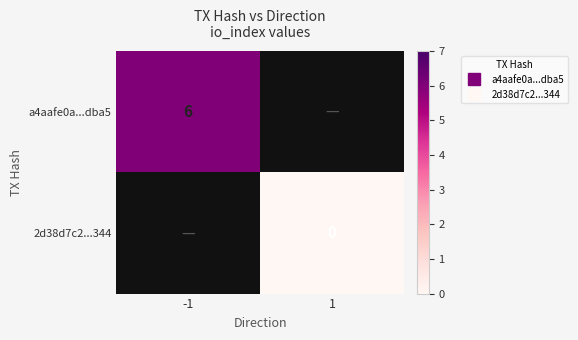

What is the maximum value shown in the chart?

6.0